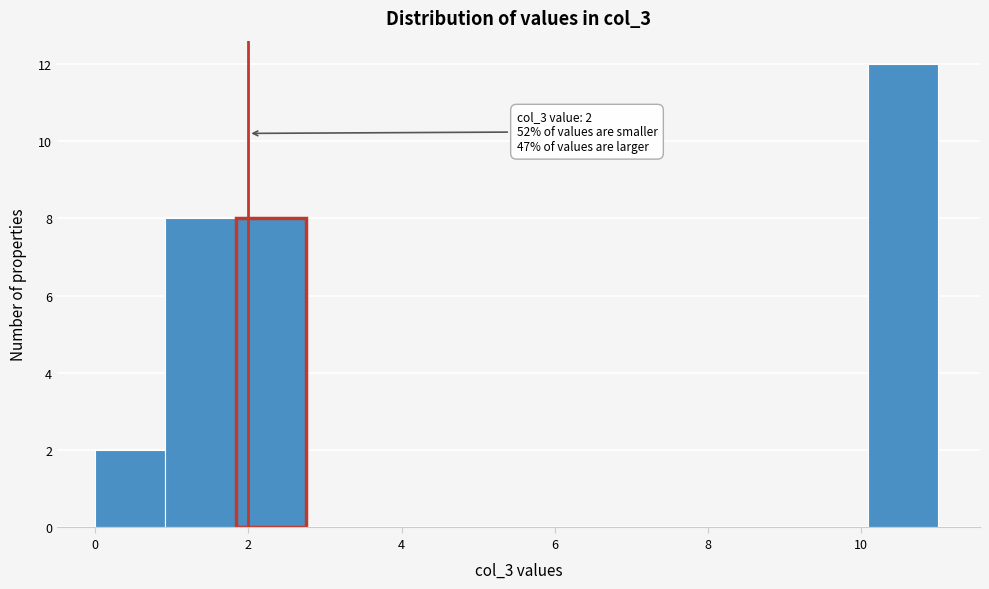

Over which range of the x-axis is the bar tallest?

10.0 to 11.0